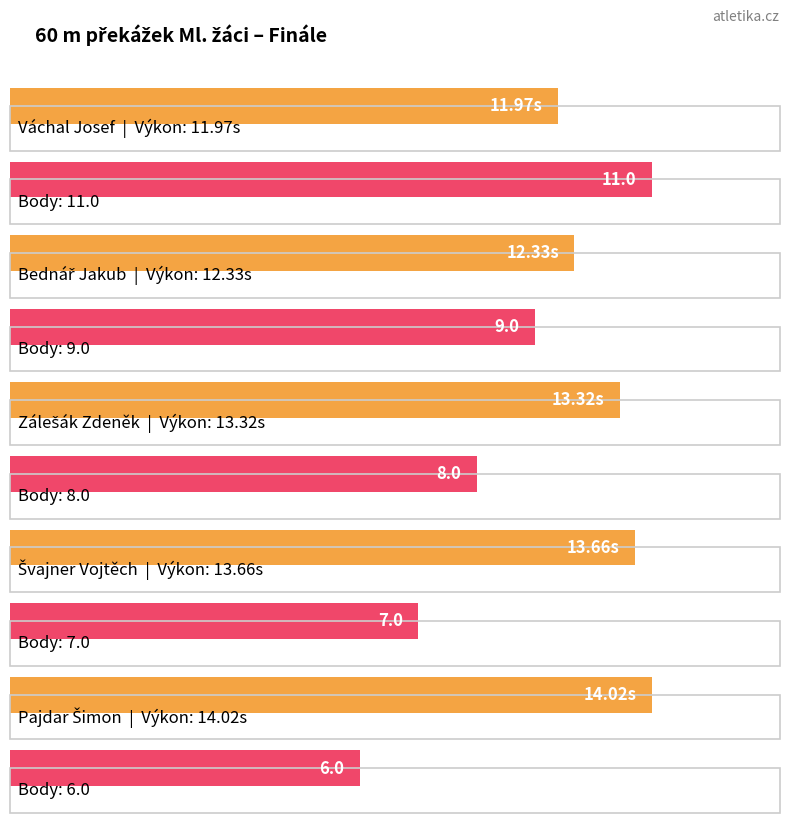

What is the value of the Výkon bar at the 4th from the left?

13.7